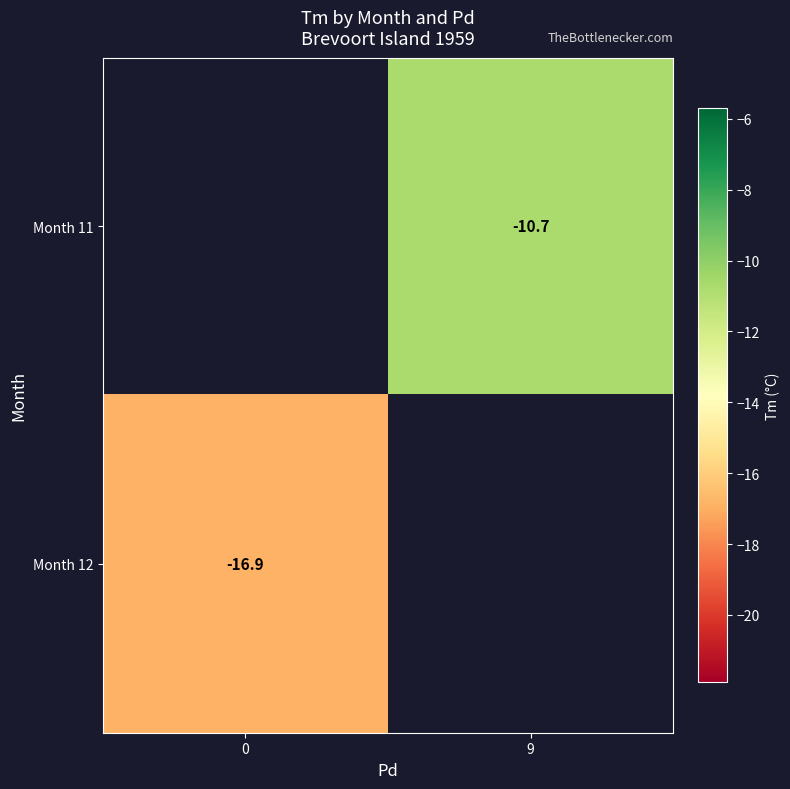

Is it true that Month 11 equals -10.7 at 9?

True